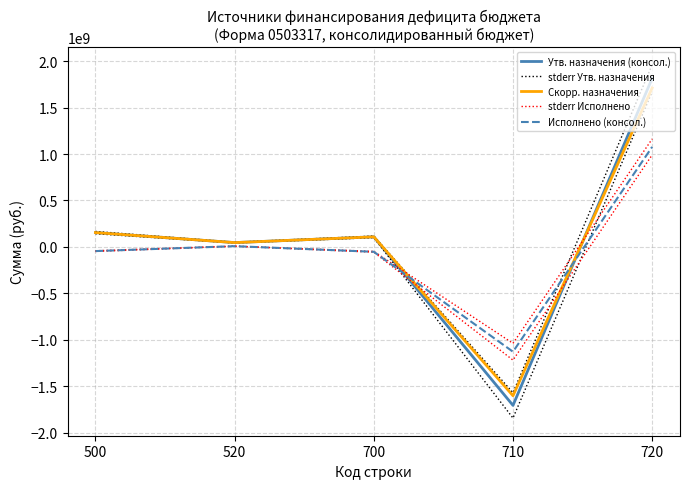

At 710, list the series in order from largest to smallest.

stderr Исполнено, Исполнено (консол.), stderr Утв. назначения, Скорр. назначения, Утв. назначения (консол.)